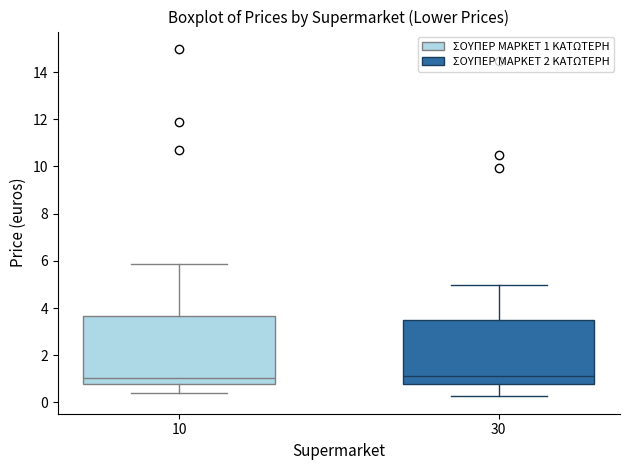

Reading left to right, read every box against the y-axis: the position of its median line, the range the box covers, and the ends of its whiskers. The values are not printed on the chart, so give them approximately, as read against the axis.

10: median 1.0, box 0.8 to 3.6, whiskers 0.4 to 5.8
30: median 1.2, box 0.8 to 3.4, whiskers 0.2 to 5.0